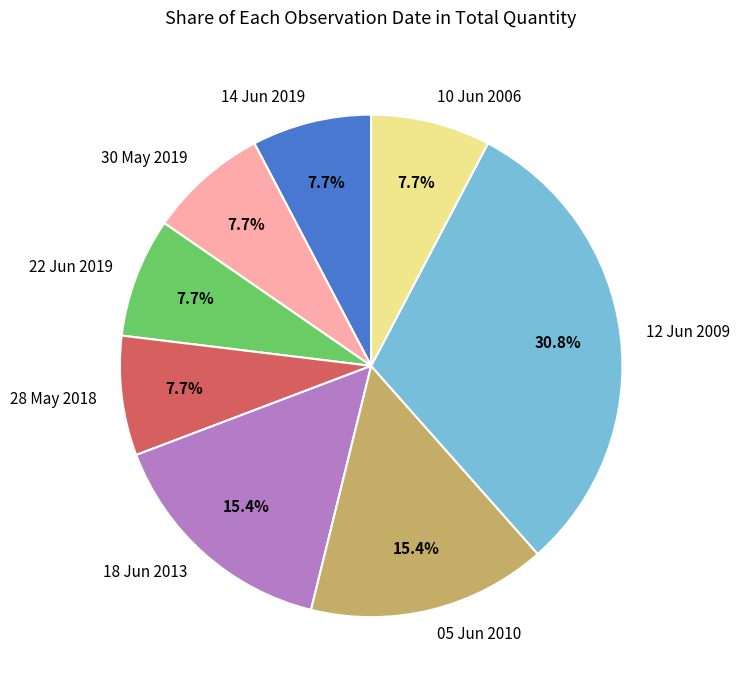

What percentage do 12 Jun 2009 and 18 Jun 2013 together represent?

46.2%